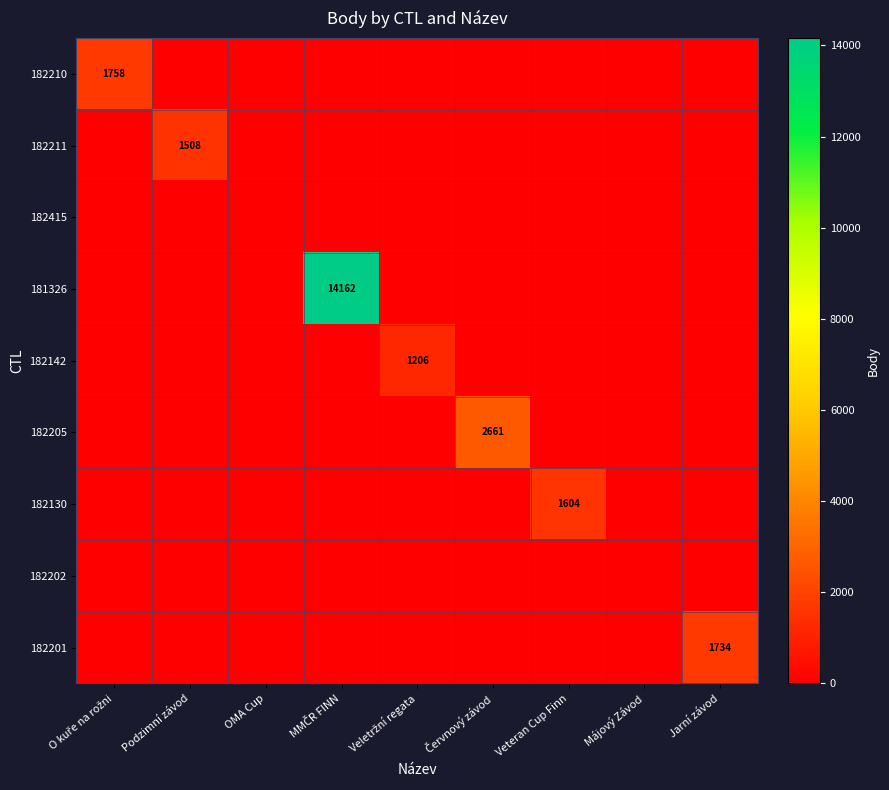

Which series has the largest total across all categories?

181326